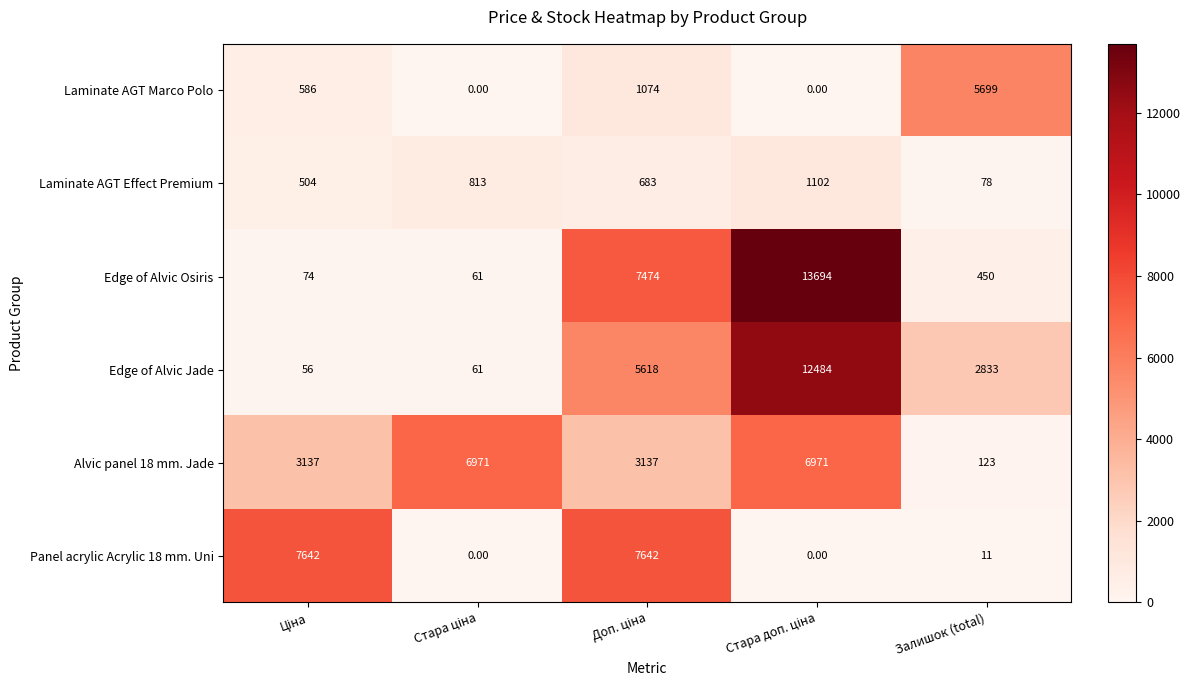

Where is Panel acrylic Acrylic 18 mm. Uni nearest to the value 3821?

Залишок (total)